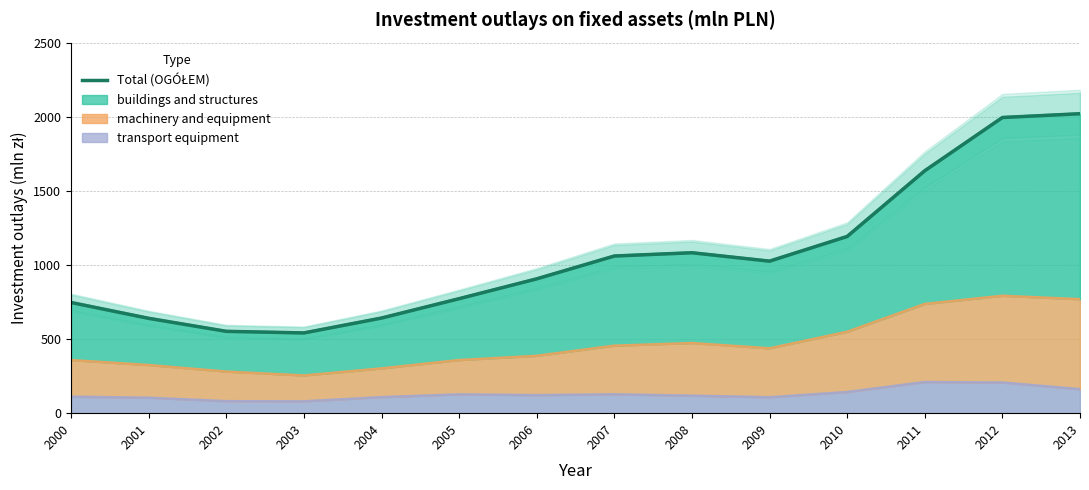

How many interior local peaks (higher than both neighbors) does the data have?

1